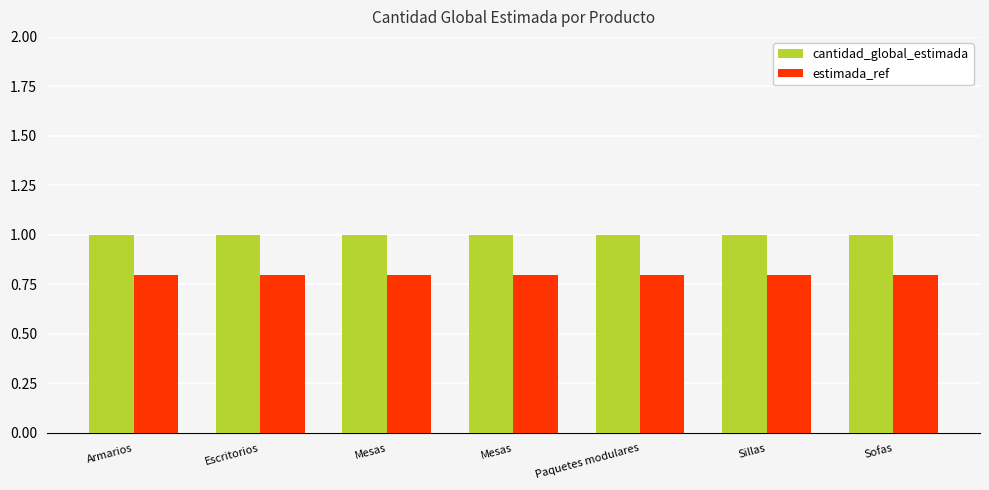

Rank the categories by cantidad_global_estimada value from highest to lowest.

Armarios, Escritorios, Mesas, Mesas, Paquetes modulares, Sillas, Sofas